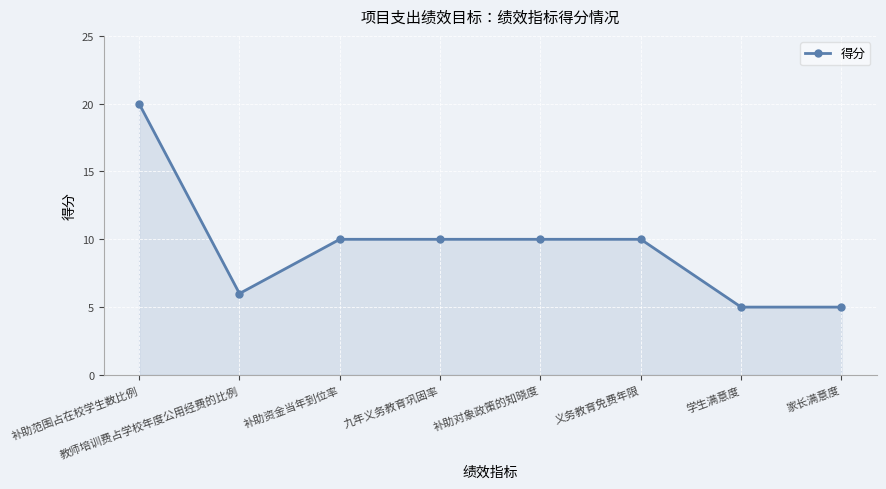

Where is the first local minimum?

教师培训费占学校年度公用经费的比例